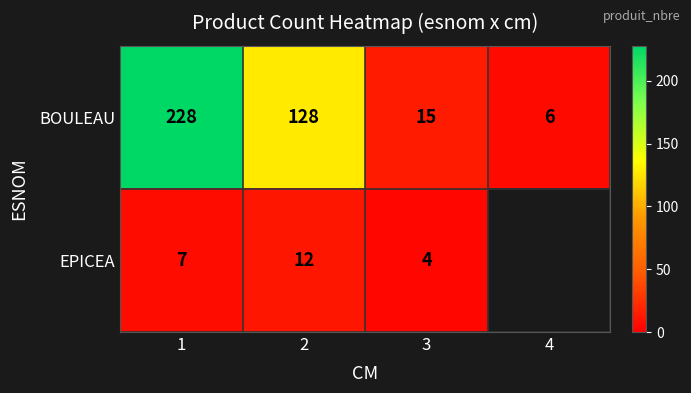

What is the total value across all series at 3?

19